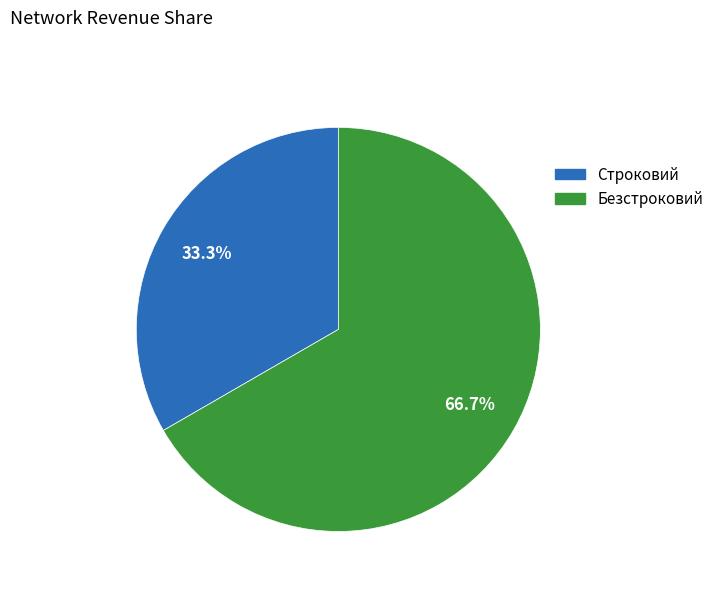

Which has a higher value, Безстроковий or Строковий?

Безстроковий